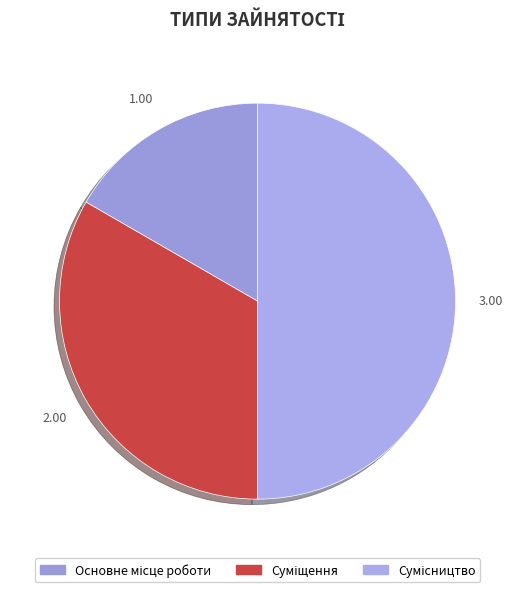

What percentage is the Суміщення slice, to the nearest percent?

33%